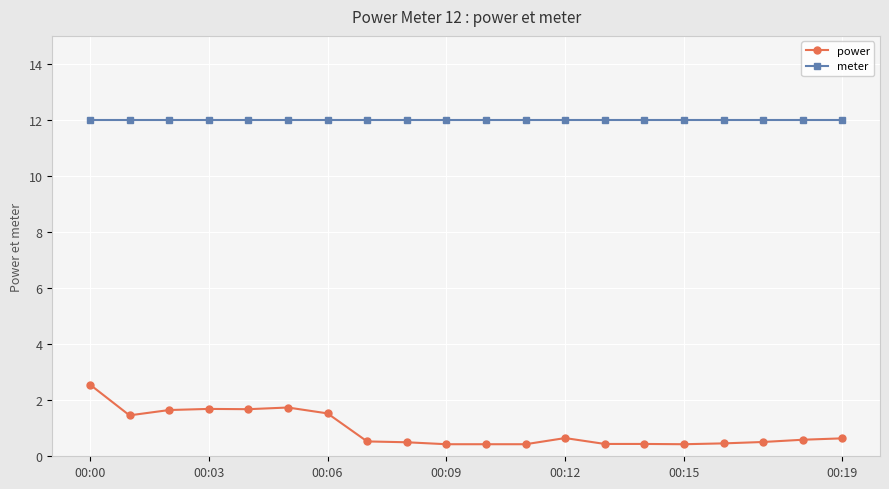

True or false: power and meter cross at least once.

False